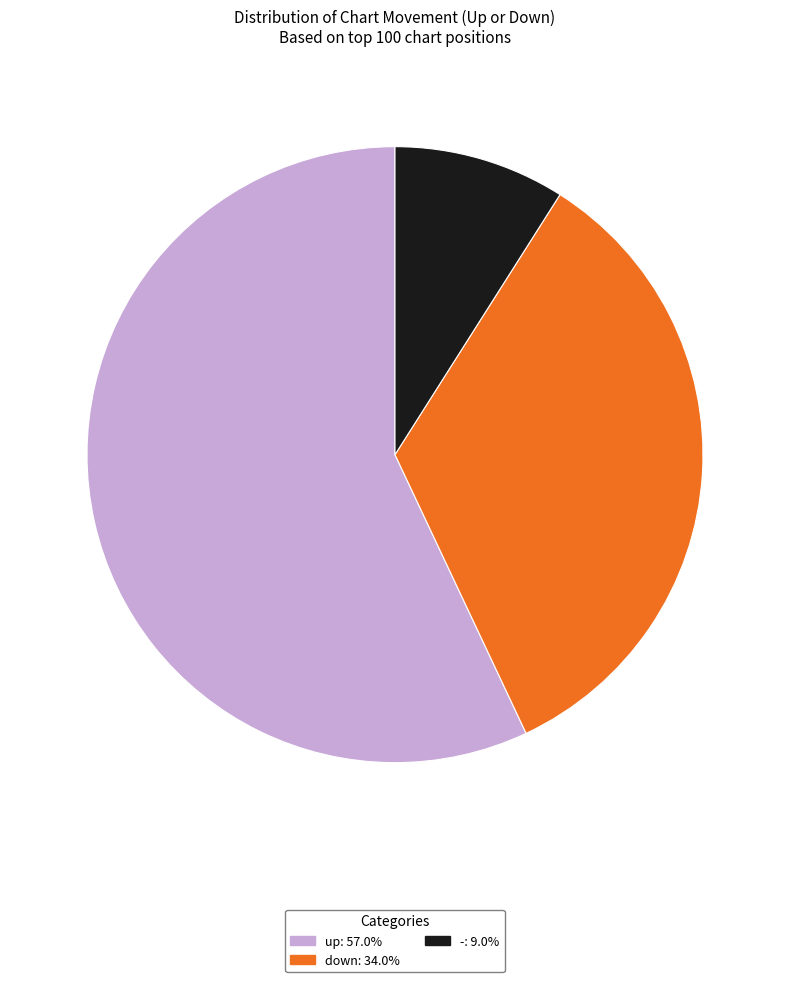

Approximately how many times larger is the value at up: 57.0% compared to down: 34.0%?

1.7